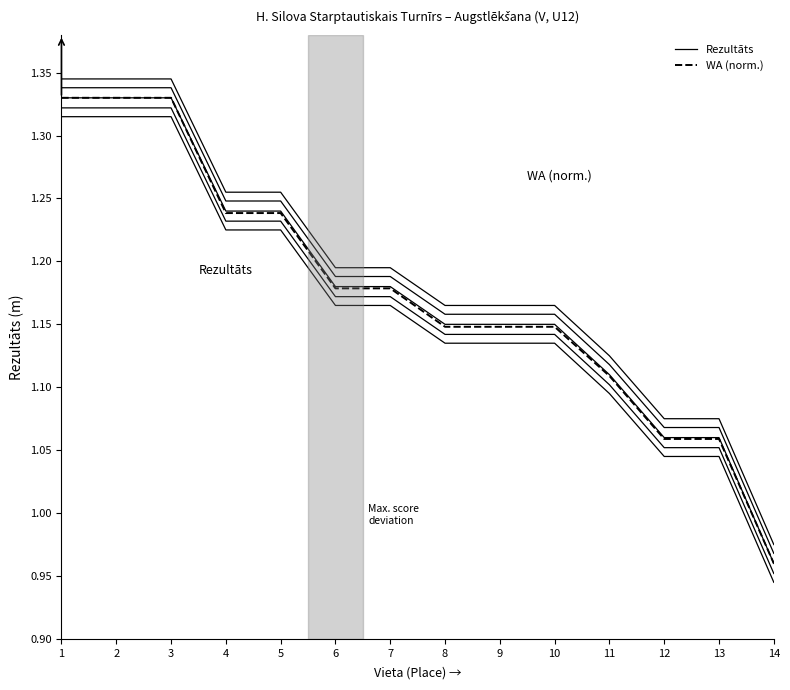

What is the total value across all series at 11?

2.2